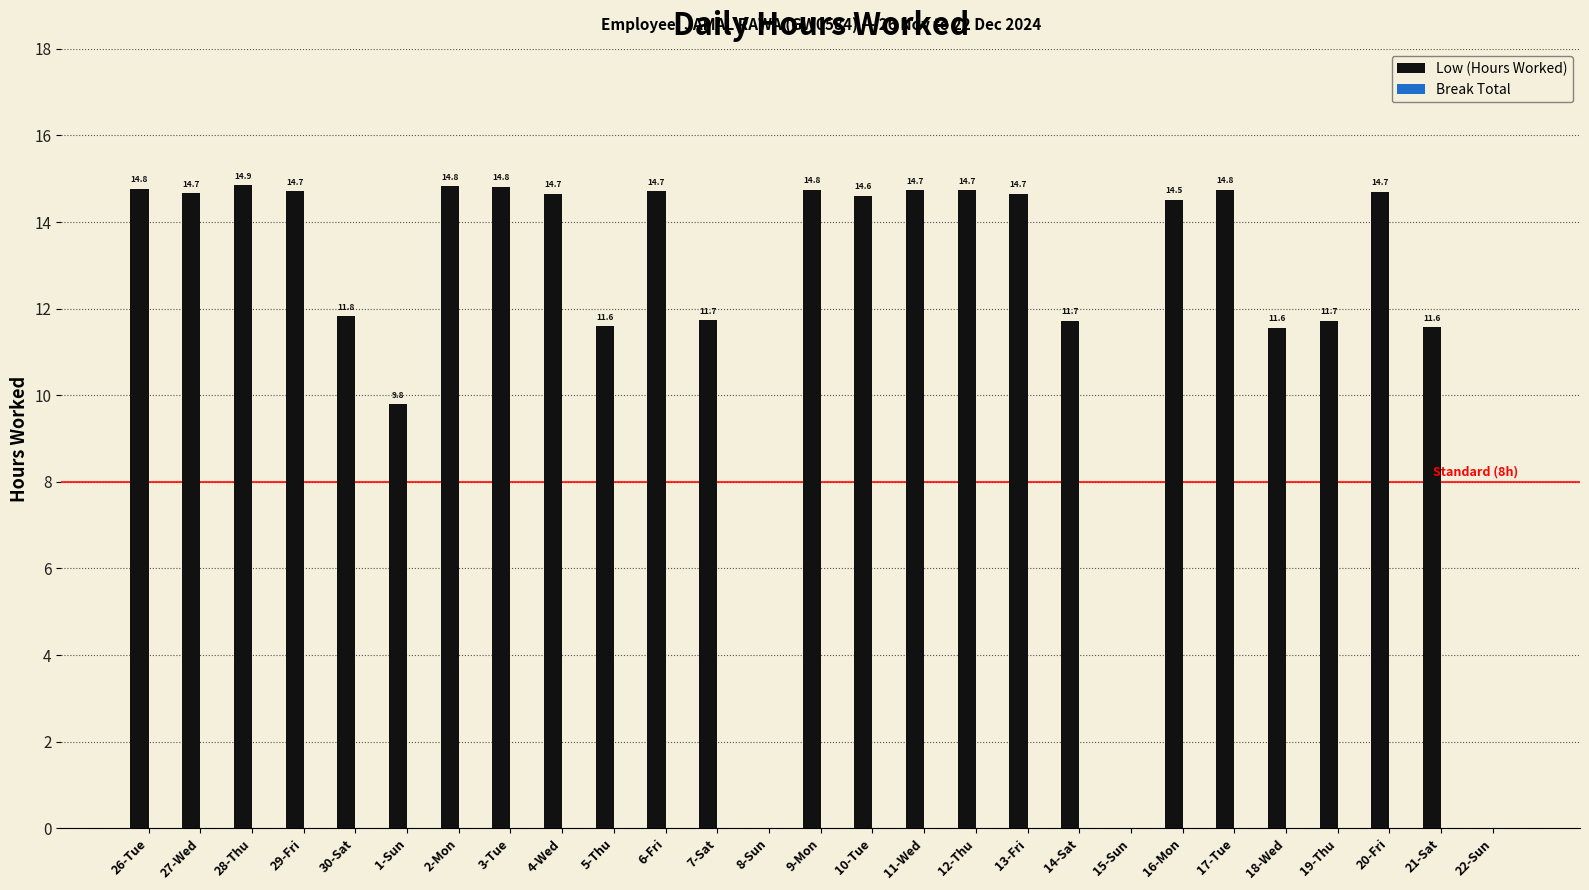

Are the bars horizontal?

No